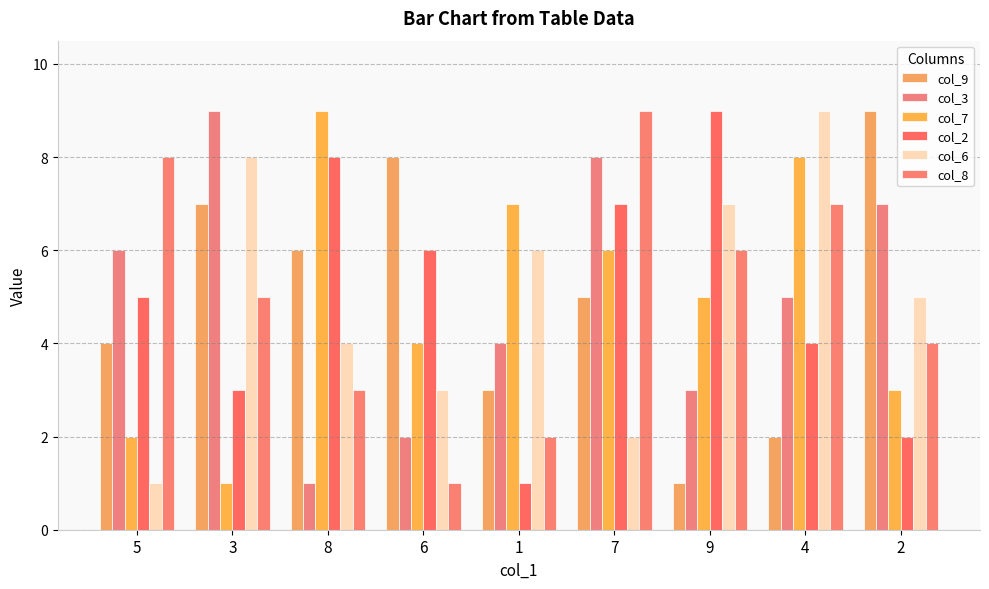

Reading left to right, transcribe all the data shown in this chart.

col_9: 5=4	3=7	8=6	6=8	1=3	7=5	9=1	4=2	2=9
col_3: 5=6	3=9	8=1	6=2	1=4	7=8	9=3	4=5	2=7
col_7: 5=2	3=1	8=9	6=4	1=7	7=6	9=5	4=8	2=3
col_2: 5=5	3=3	8=8	6=6	1=1	7=7	9=9	4=4	2=2
col_6: 5=1	3=8	8=4	6=3	1=6	7=2	9=7	4=9	2=5
col_8: 5=8	3=5	8=3	6=1	1=2	7=9	9=6	4=7	2=4